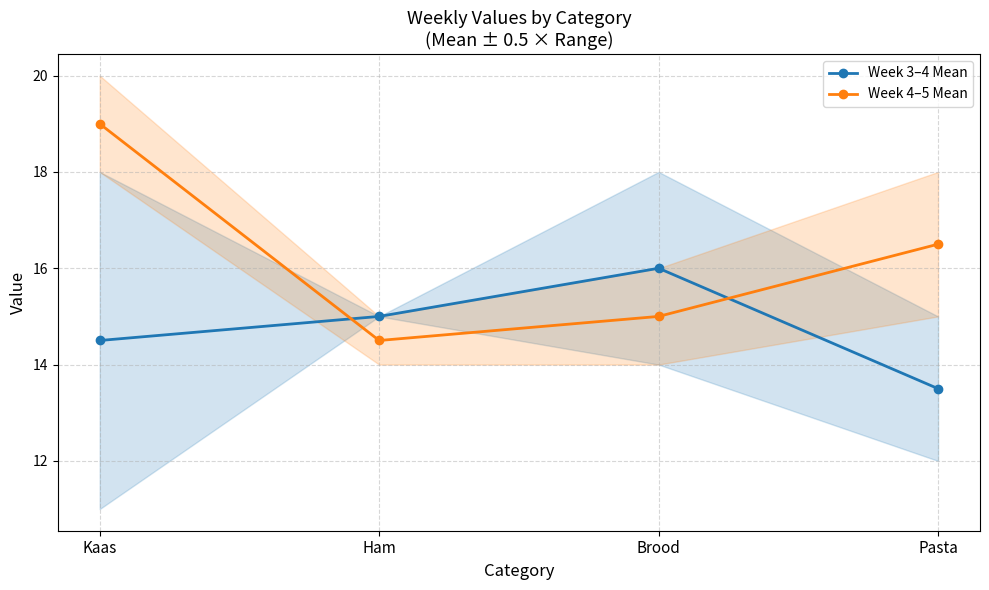

What are all the series names shown in the legend?

Week 3–4 Mean, Week 4–5 Mean